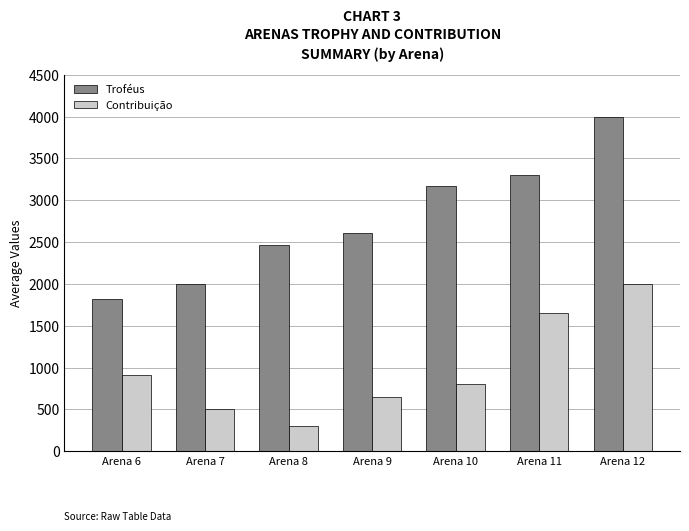

Is the value of Troféus at Arena 11 greater than the value of Contribuição at Arena 10?

Yes